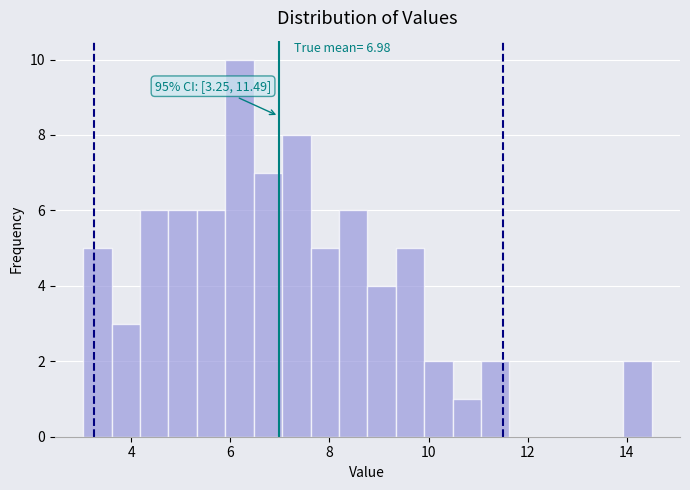

Read against the x-axis, roughly where is the centre of the tallest bar?

6.2